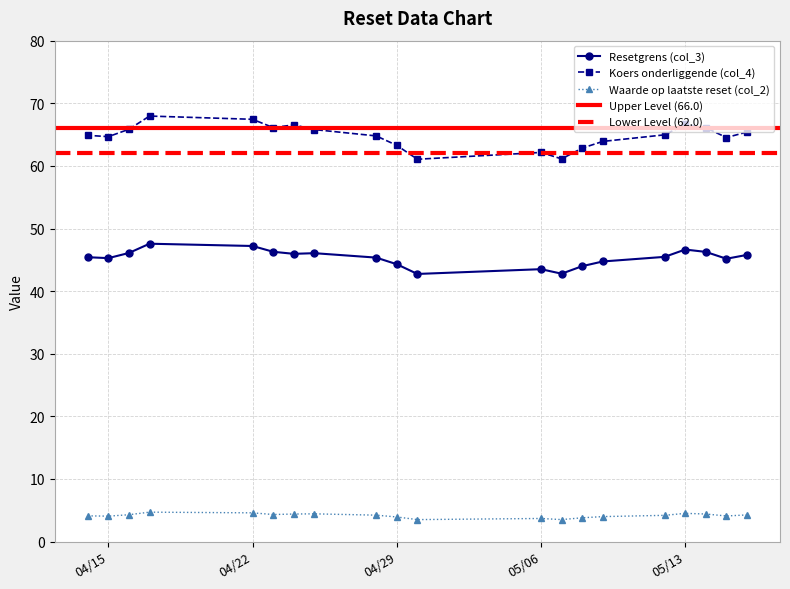

Is it true that Koers onderliggende (col_4) equals 61.1 at 2025-05-07?

True